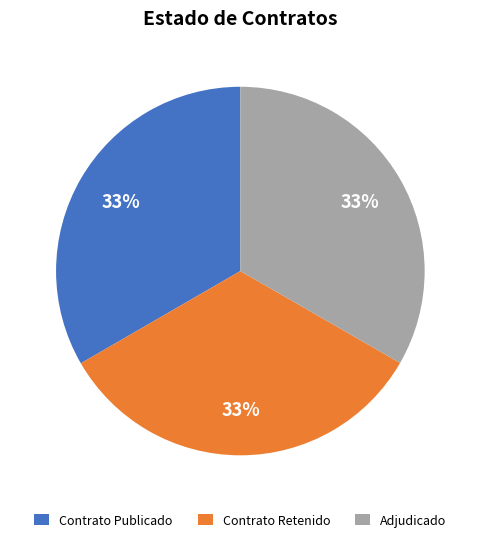

Is it true that Contrato Retenido is 39% of the pie?

False